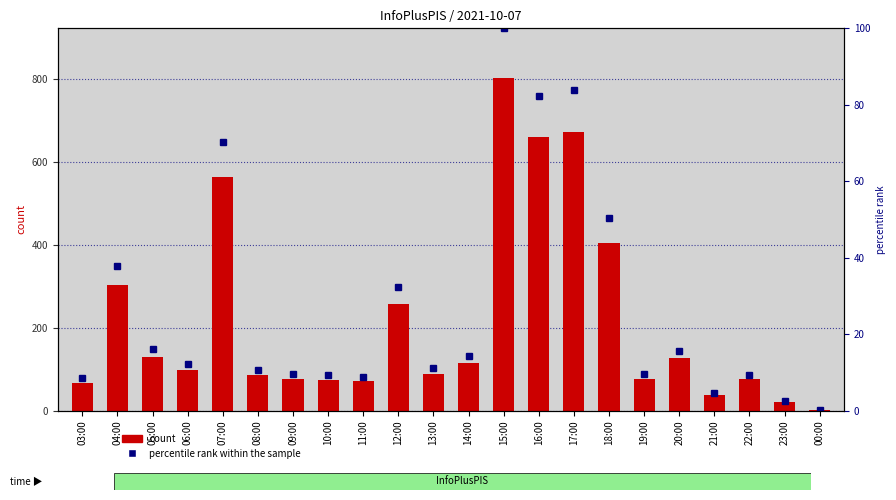

Reading right to left, transcribe all the data shown in this chart.

count: 2.0	20.0	75.0	37.0	126.0	76.0	405.0	673.0	660.0	802.0	114.0	88.0	258.0	71.0	74.0	77.0	85.0	563.0	99.0	129.0	302.0	67.0
percentile rank within the sample: 0.2	2.5	9.4	4.6	15.7	9.5	50.5	83.9	82.3	100.0	14.2	11.0	32.2	8.9	9.2	9.6	10.6	70.2	12.3	16.1	37.7	8.4